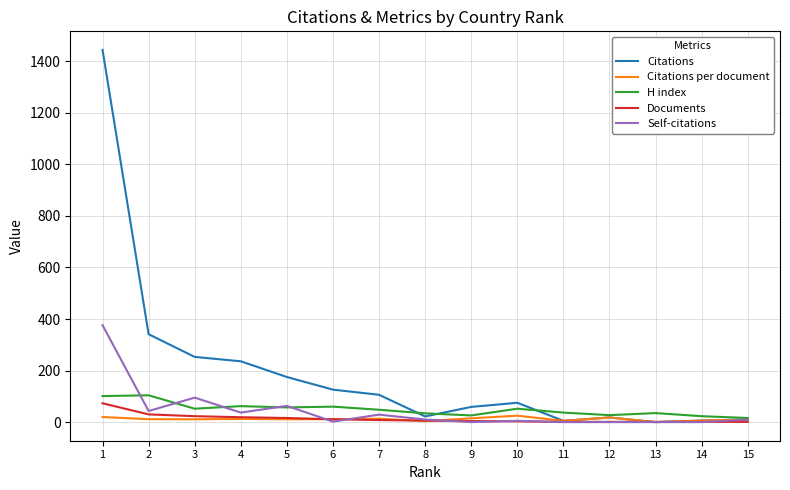

What is the difference between the second highest and minimum values in the Citations per document series?

19.8